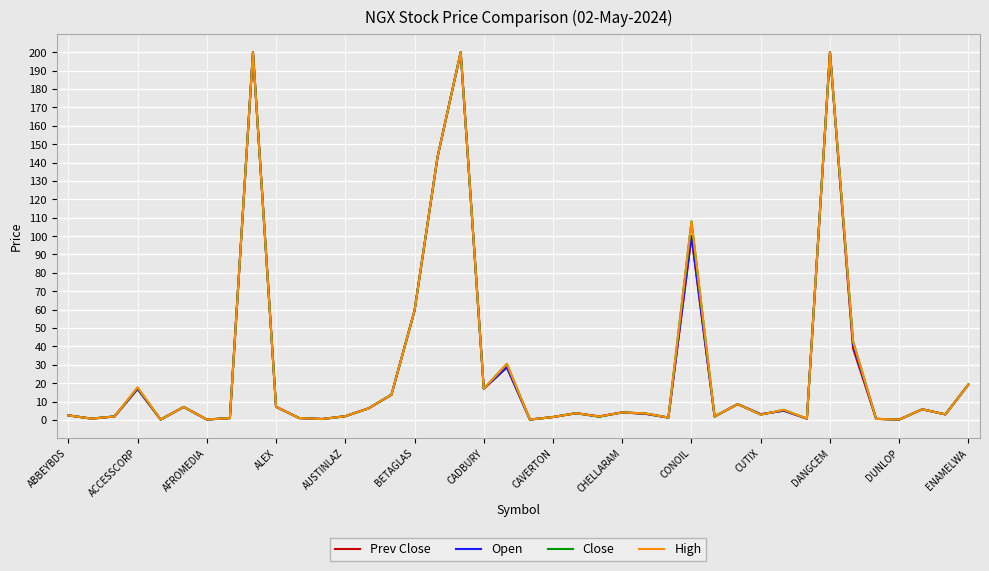

What is the maximum value for Open?

200.0